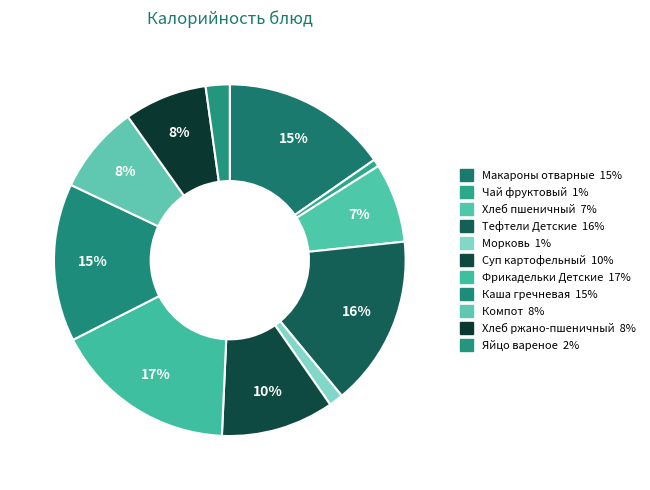

Do Суп картофельный and Каша гречневая together represent more than half of the pie?

No